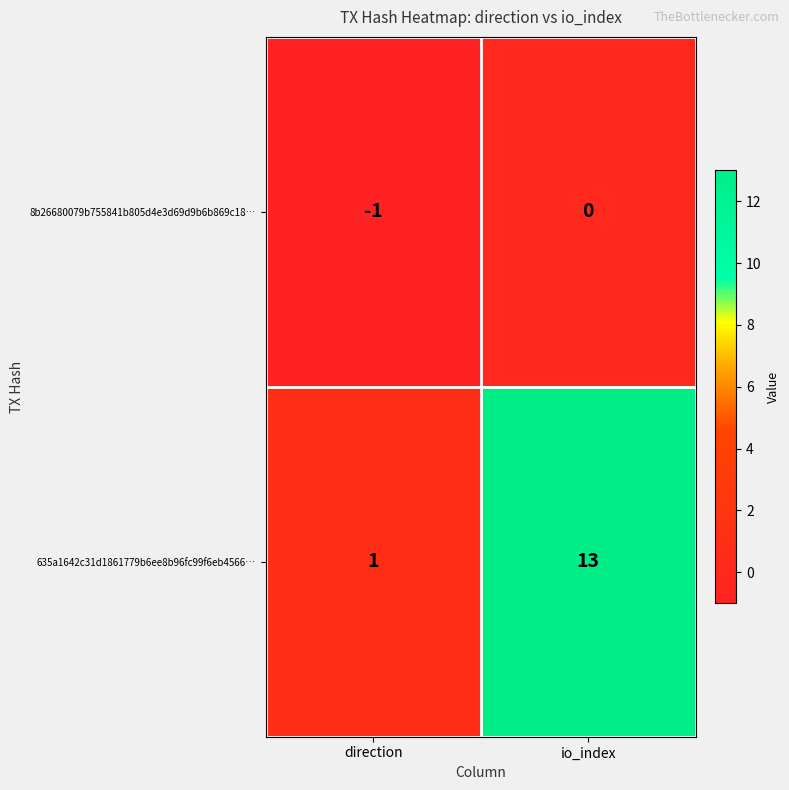

Between direction and io_index, which series saw the biggest shift?

635a1642c31d1861779b6ee8b96fc99f6eb4566…